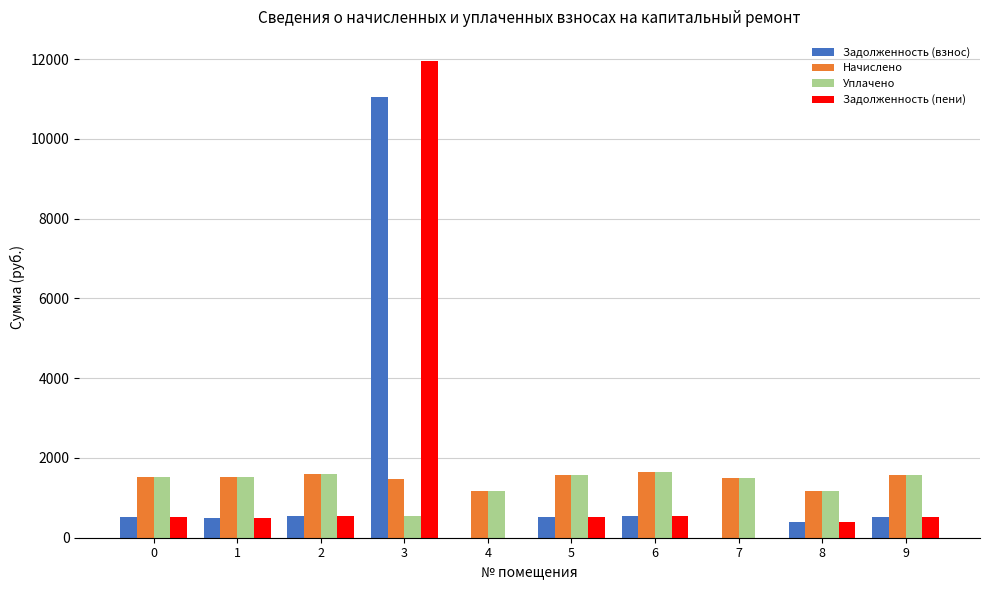

How many groups of bars are there?

10